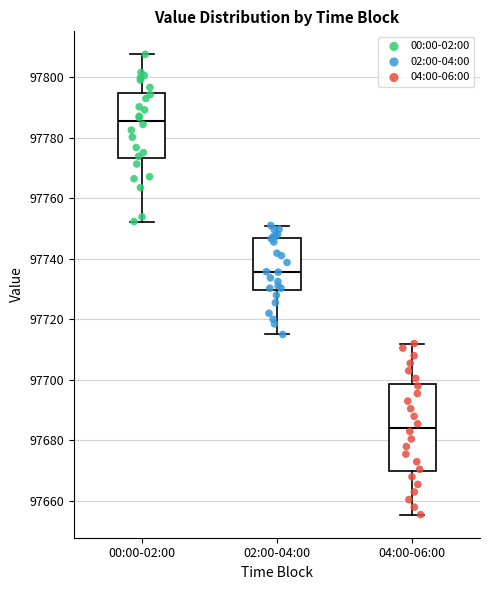

Reading left to right, transcribe this box plot: for each box, give where its median line is, the range the box spans, and where its two whiskers end, as read against the y-axis. The values are not printed on the chart, so give them approximately, as read against the axis.

00:00-02:00: median 97786, box 97774 to 97794, whiskers 97752 to 97808
02:00-04:00: median 97736, box 97730 to 97746, whiskers 97716 to 97750
04:00-06:00: median 97684, box 97670 to 97698, whiskers 97656 to 97712